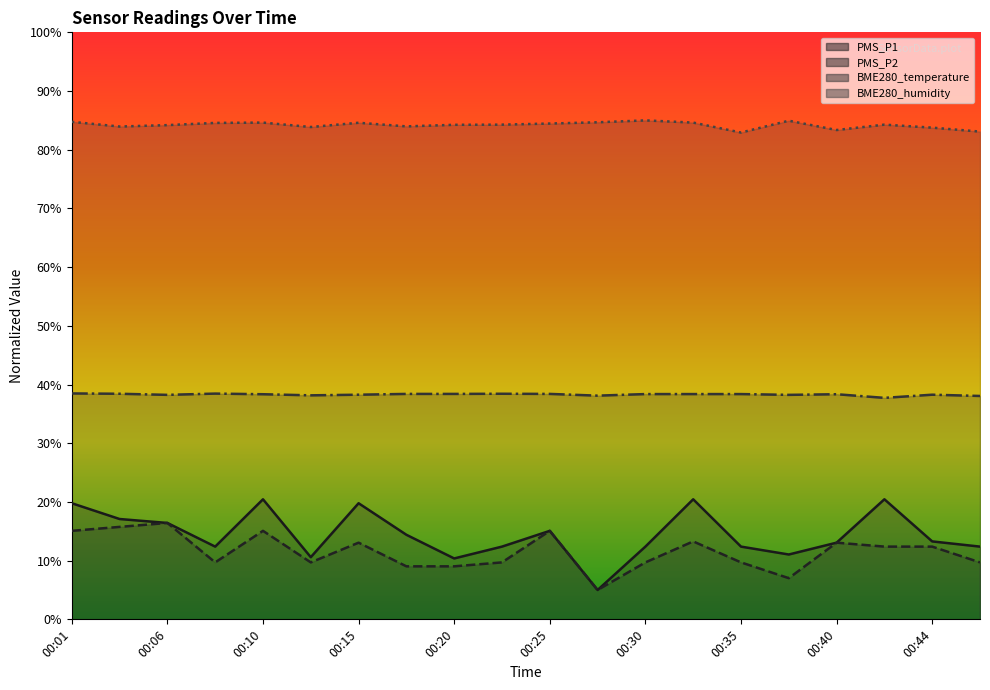

Which series has the largest total across all categories?

BME280_humidity